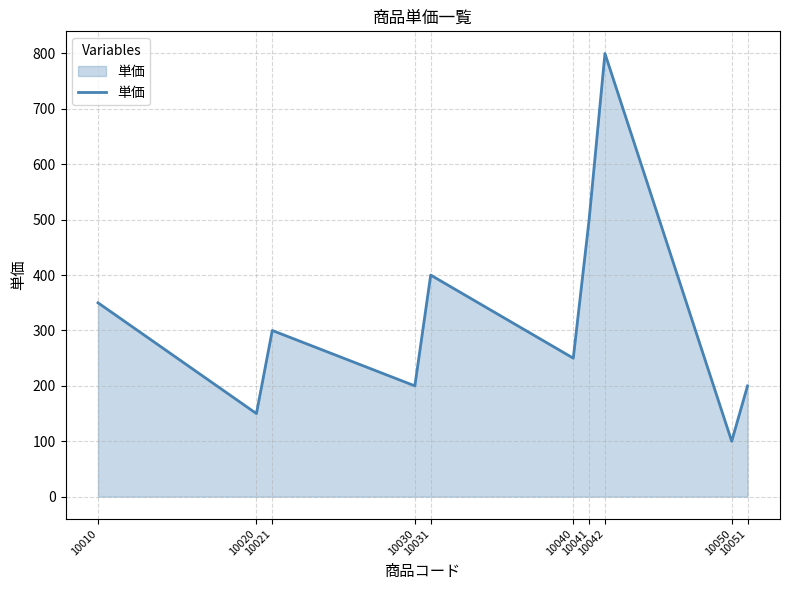

True or false: the data has more than 0 interior local peaks.

True